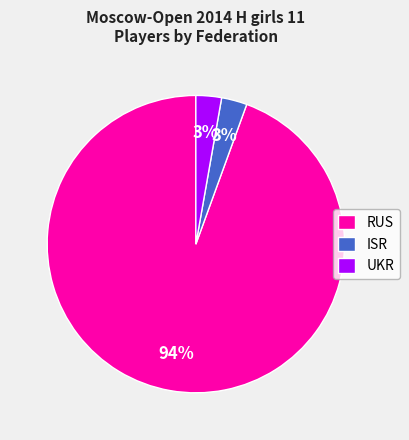

Between RUS and ISR, which is larger?

RUS